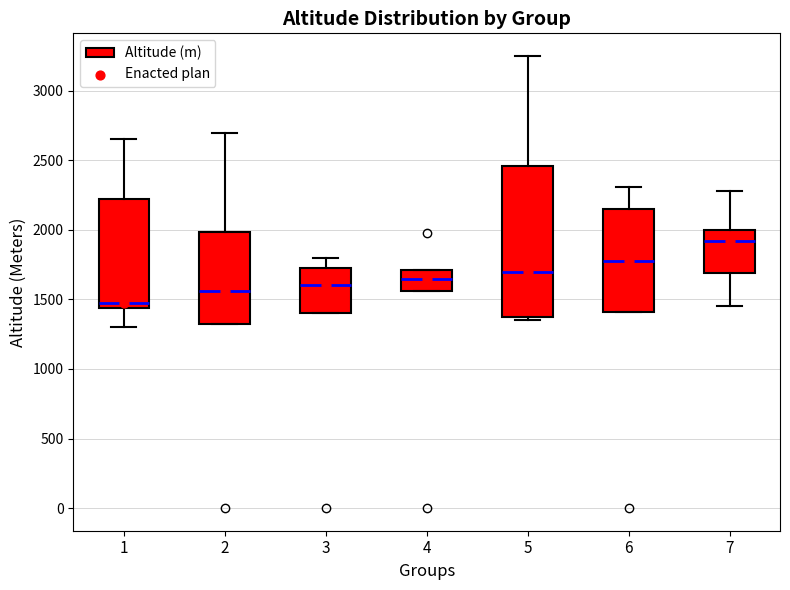

Which box's median line is the lowest?

1